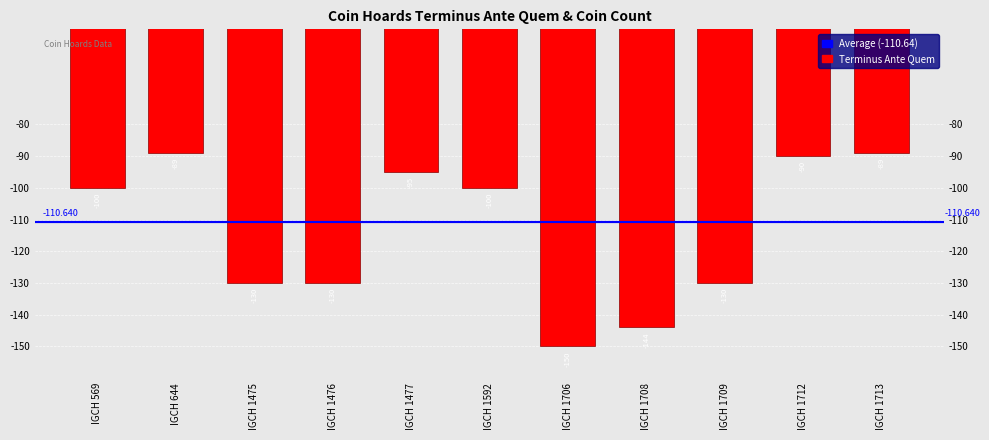

At which label does the data first exceed -100?

IGCH 644